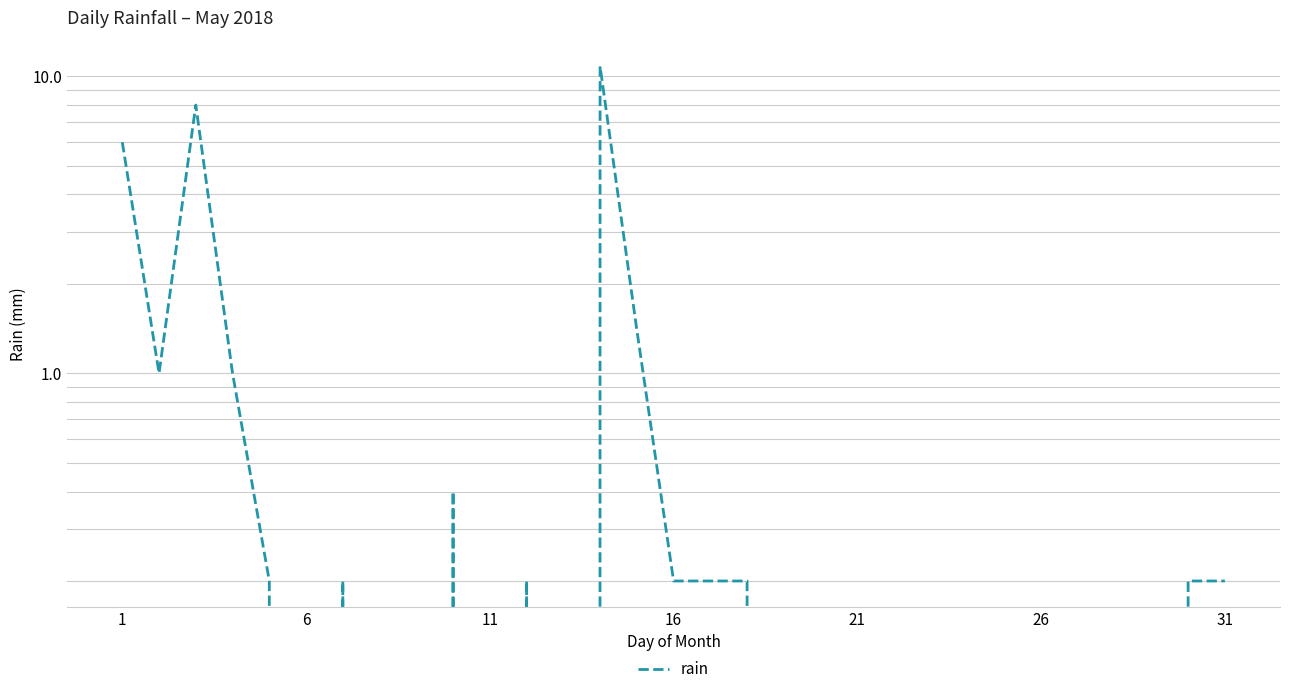

How many categories are shown in the chart?

31